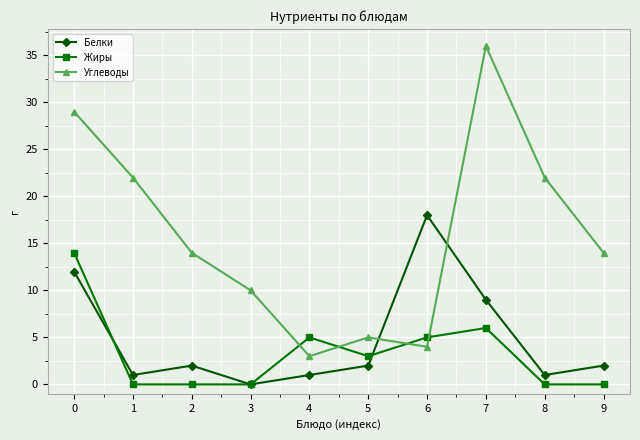

Rank the series by their maximum value, from lowest to highest.

Жиры, Белки, Углеводы